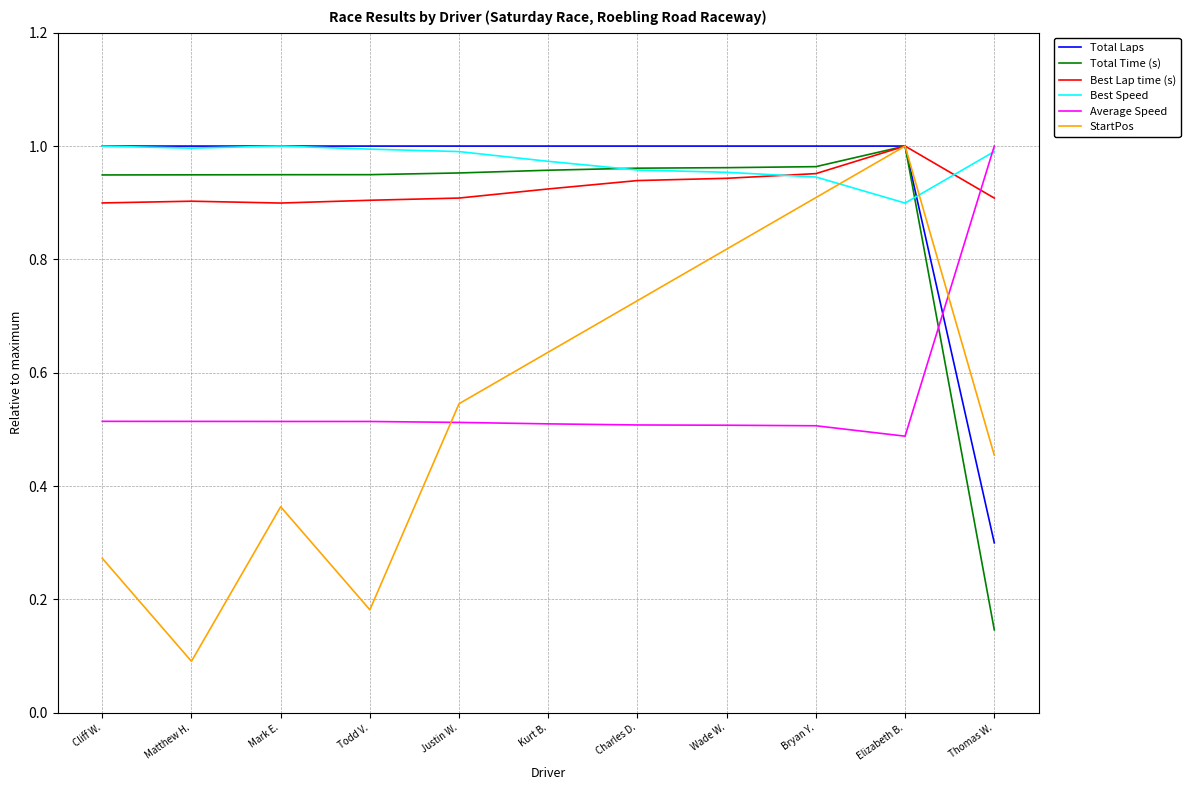

What position from the left is Mark E.?

3